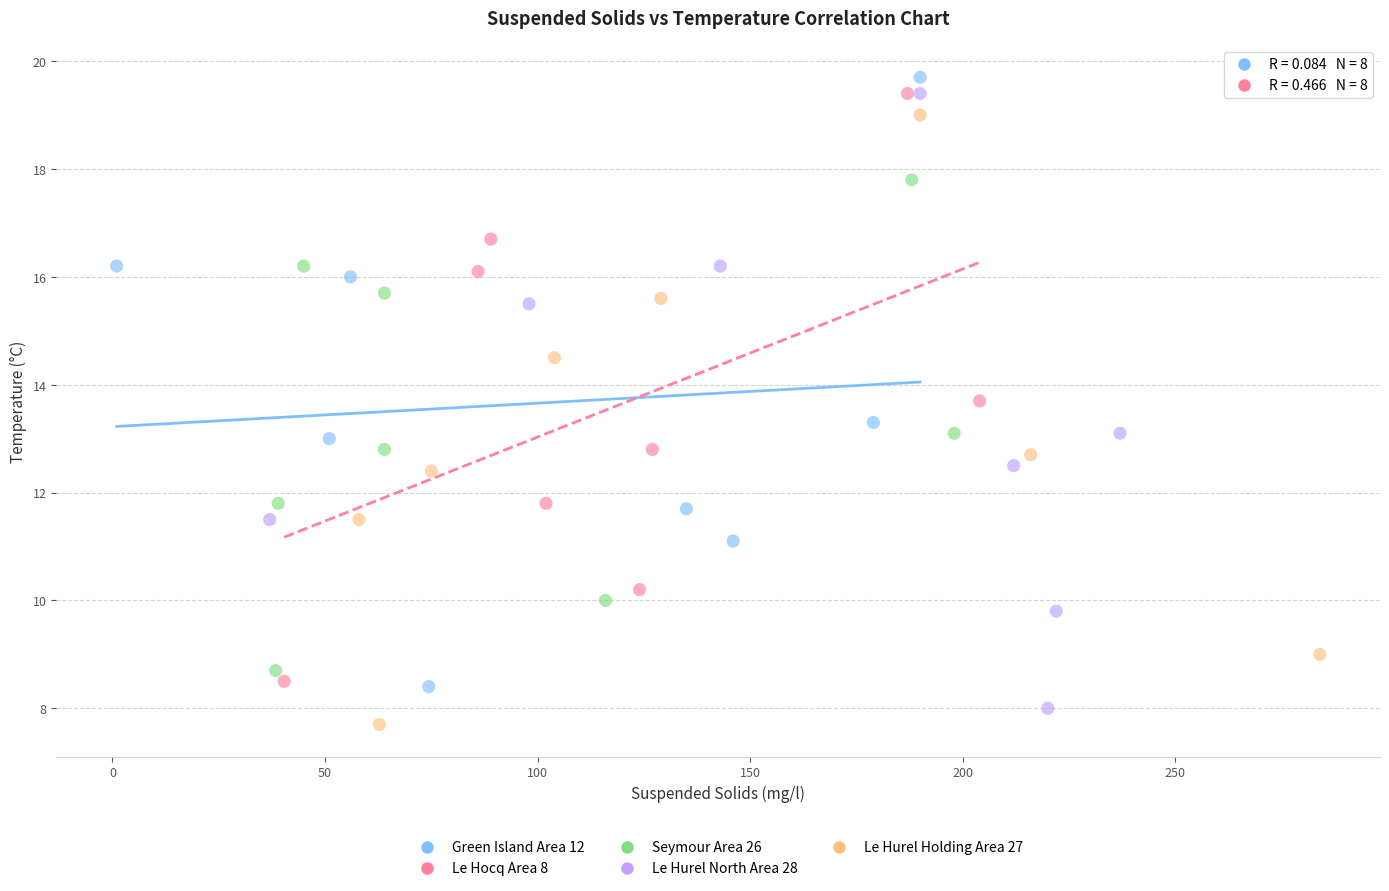

Which series has the largest Y range (max minus min)?

Le Hurel North Area 28